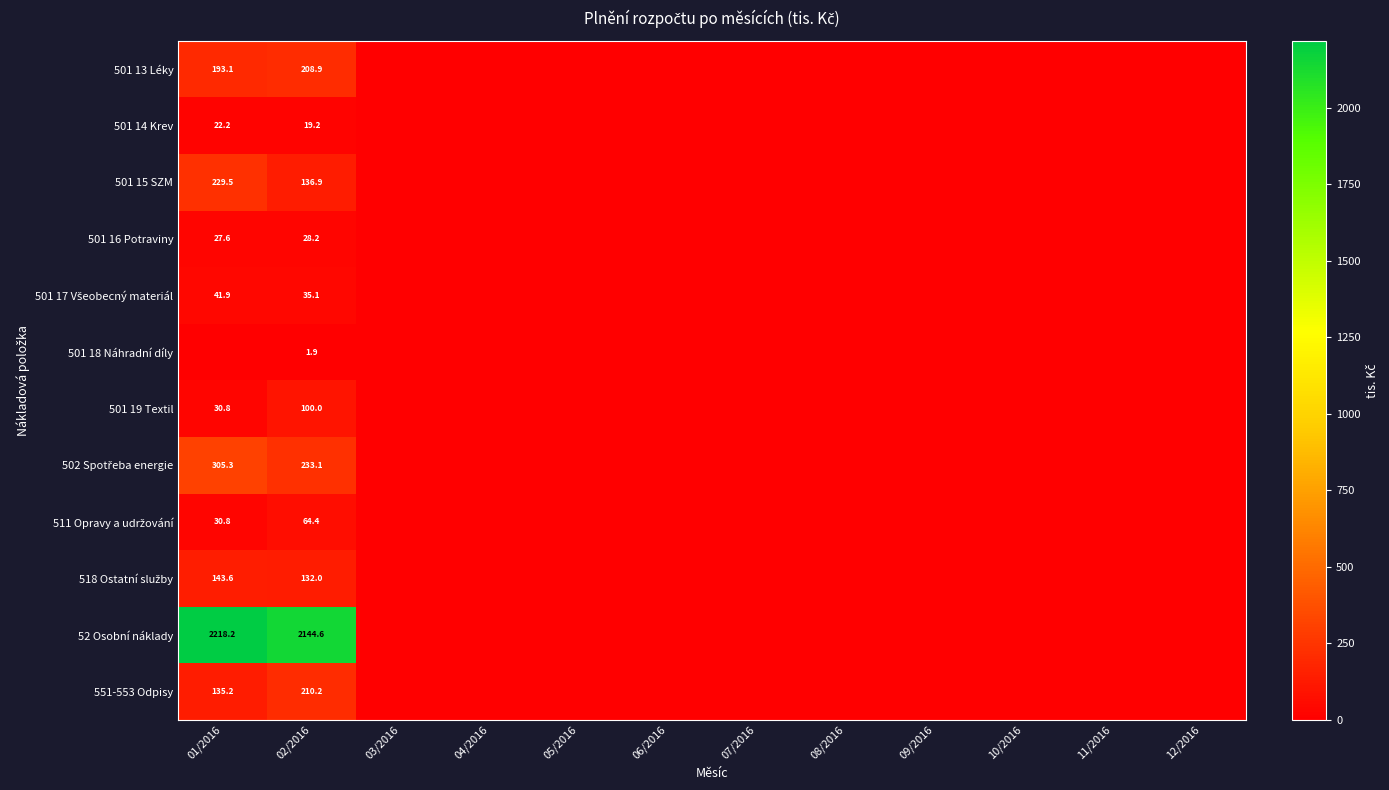

At how many categories does at least one series exceed 2033?

2